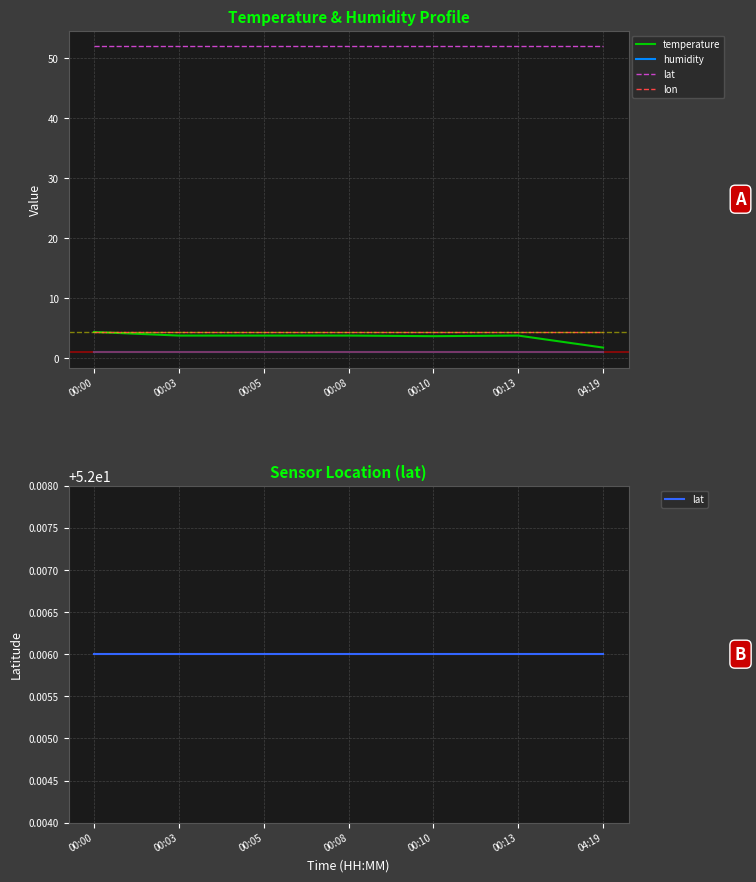

True or false: humidity and temperature cross at least once.

False